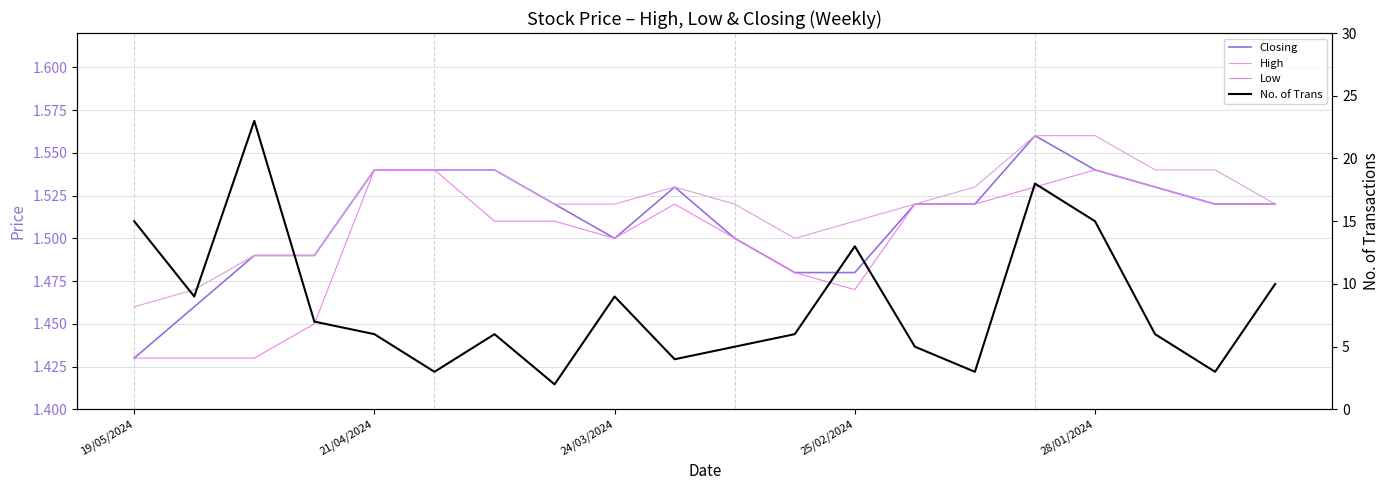

What is the value of the High point at the 10th from the left?

1.5